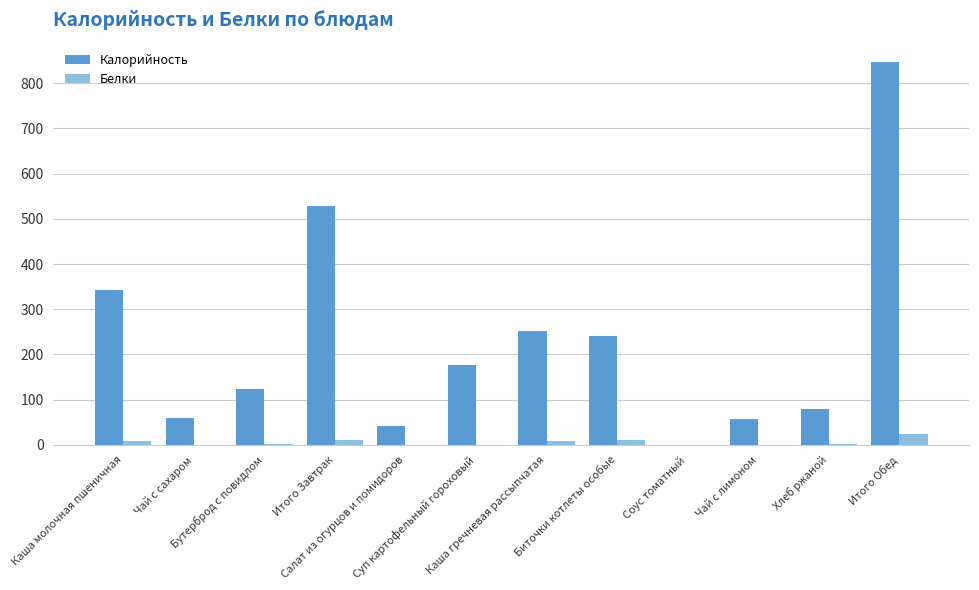

Which series has the largest total across all categories?

Калорийность